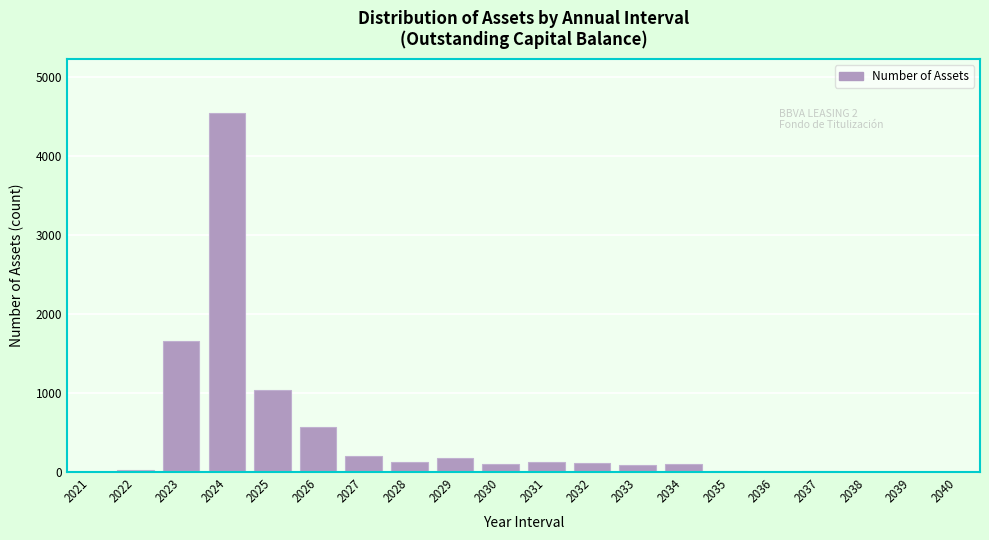

At which label is the value closest to 2271?

2023